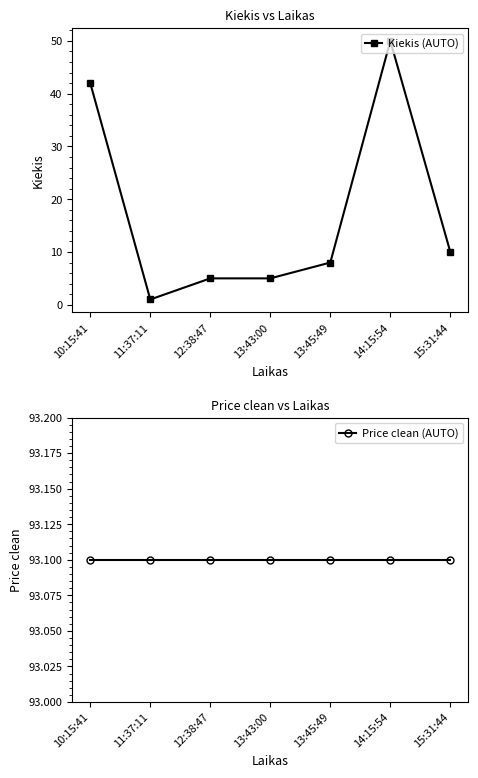

How many categories are shown in the chart?

7